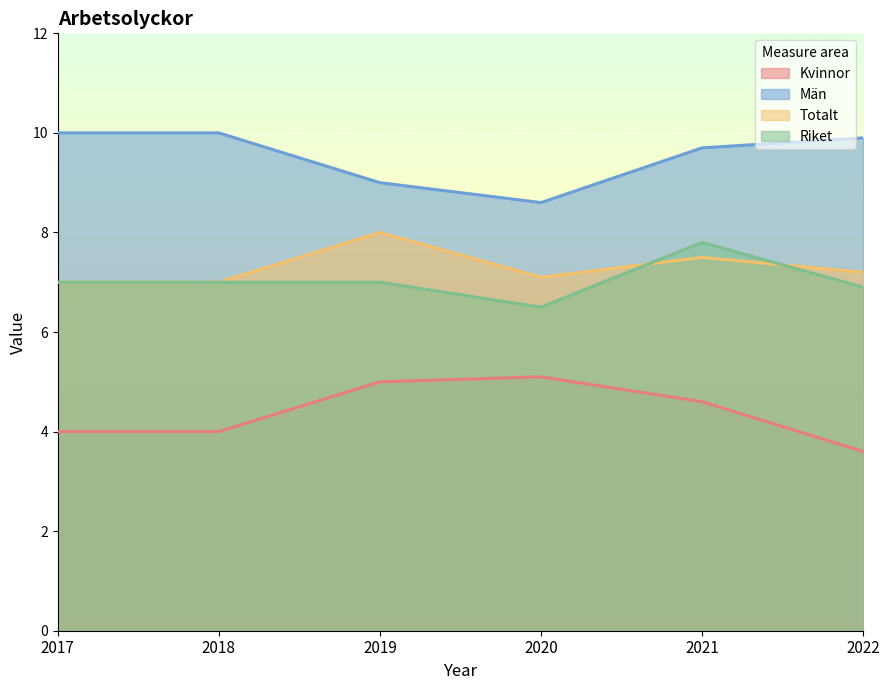

At which category does Totalt reach its first local peak?

2019